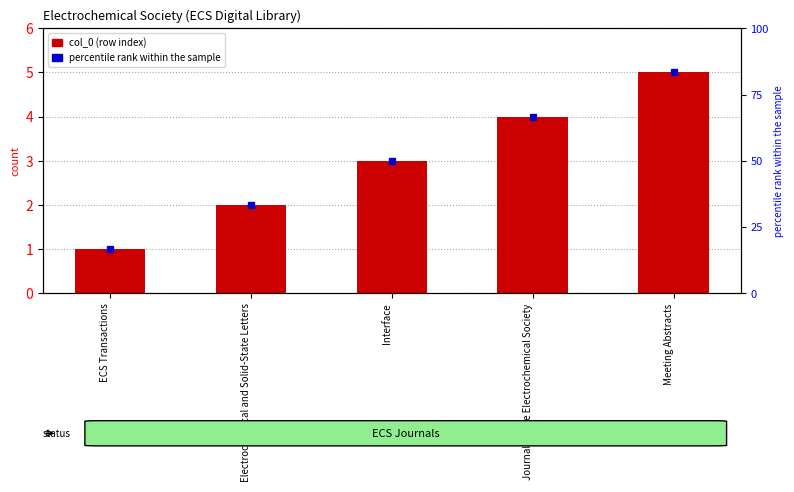

Count the number of categories in the chart.

5